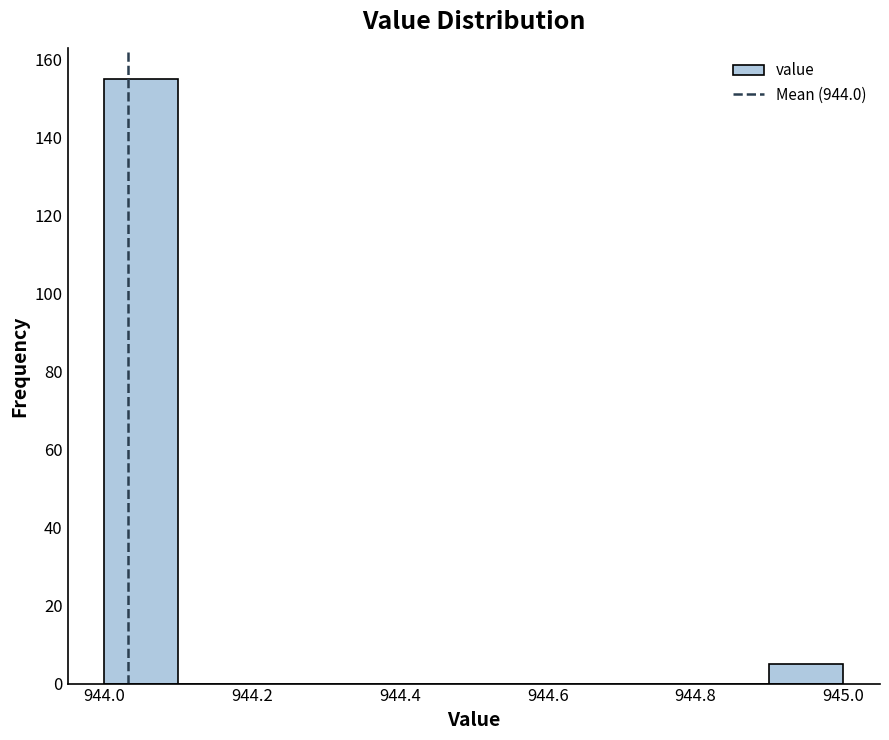

Reading left to right, transcribe this chart: for each bar, give the range it covers on the x-axis and its height. The values are not printed on the chart, so give them approximately, as read against the axis.

944.0 to 944.1: 156
944.1 to 944.2: 0
944.2 to 944.3: 0
944.3 to 944.4: 0
944.4 to 944.5: 0
944.5 to 944.6: 0
944.6 to 944.7: 0
944.7 to 944.8: 0
944.8 to 944.9: 0
944.9 to 945.0: 6